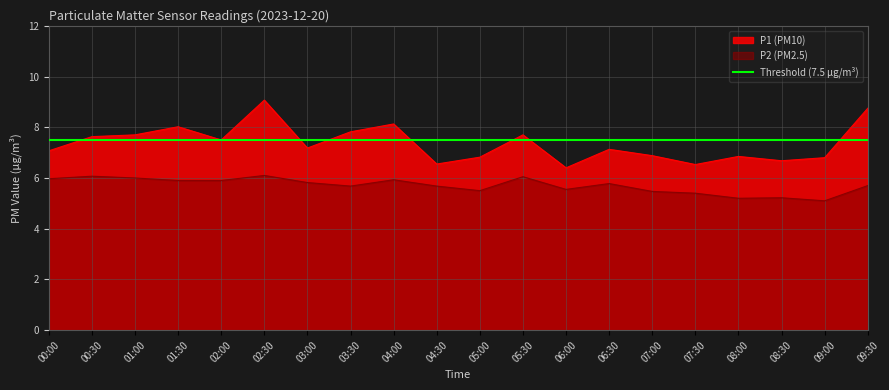

Reading left to right, what are all the values shown in this chart?

P1: 7.1	7.6	7.7	8.0	7.5	9.1	7.2	7.8	8.1	6.5	6.8	7.7	6.4	7.1	6.9	6.5	6.8	6.7	6.8	8.8
P2: 6.0	6.1	6.0	5.9	5.9	6.1	5.8	5.7	5.9	5.7	5.5	6.0	5.5	5.8	5.5	5.4	5.2	5.2	5.1	5.7